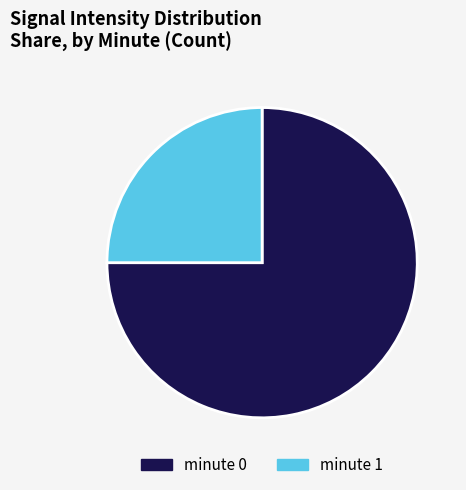

What is the ratio of the value at minute 1 to the value at minute 0?

0.3